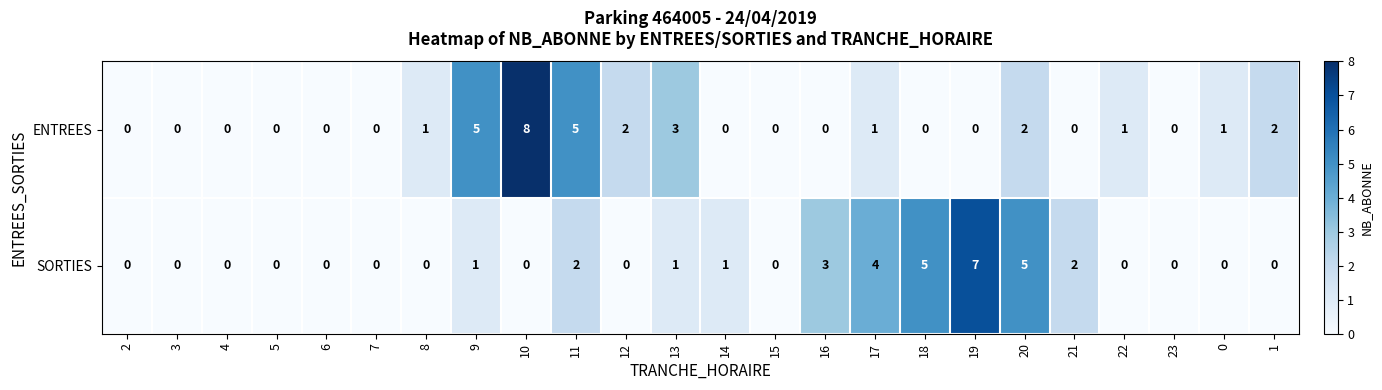

Is it true that ENTREES equals 0 at 21?

True